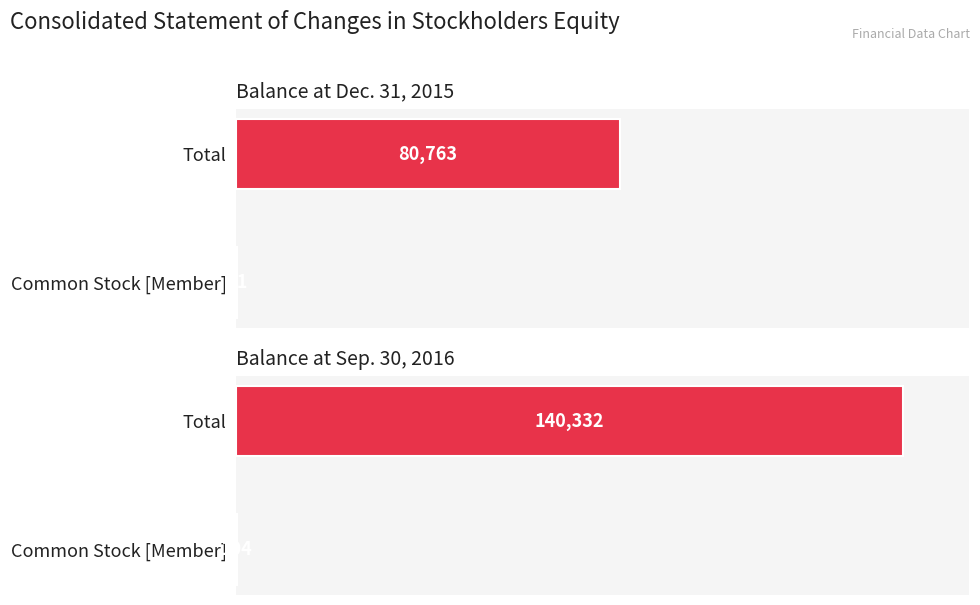

What is the smallest value displayed?

81